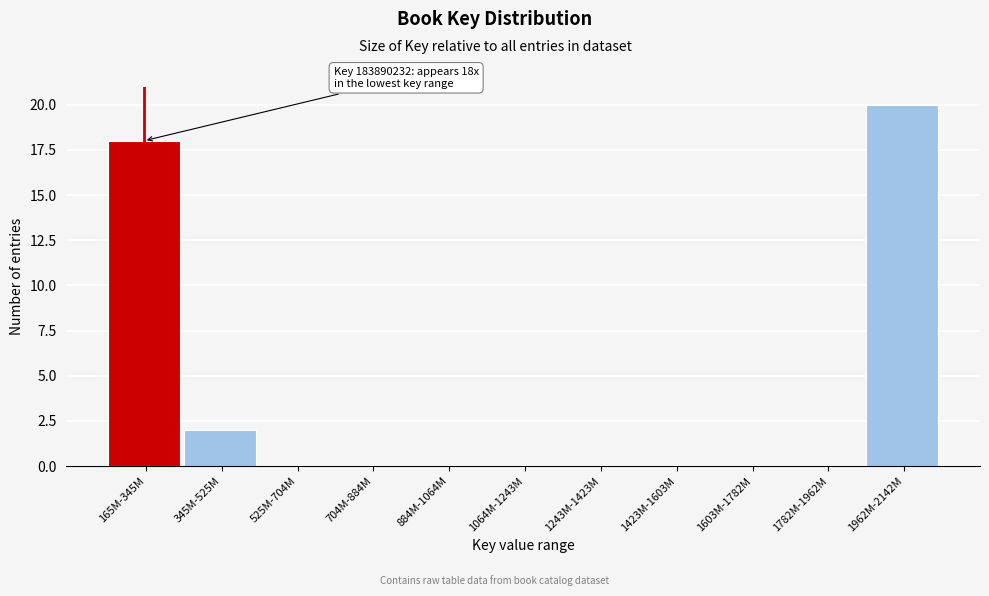

Reading left to right, extract all data points from this chart.

165M-345M=18	345M-525M=2	525M-704M=0	704M-884M=0	884M-1064M=0	1064M-1243M=0	1243M-1423M=0	1423M-1603M=0	1603M-1782M=0	1782M-1962M=0	1962M-2142M=20